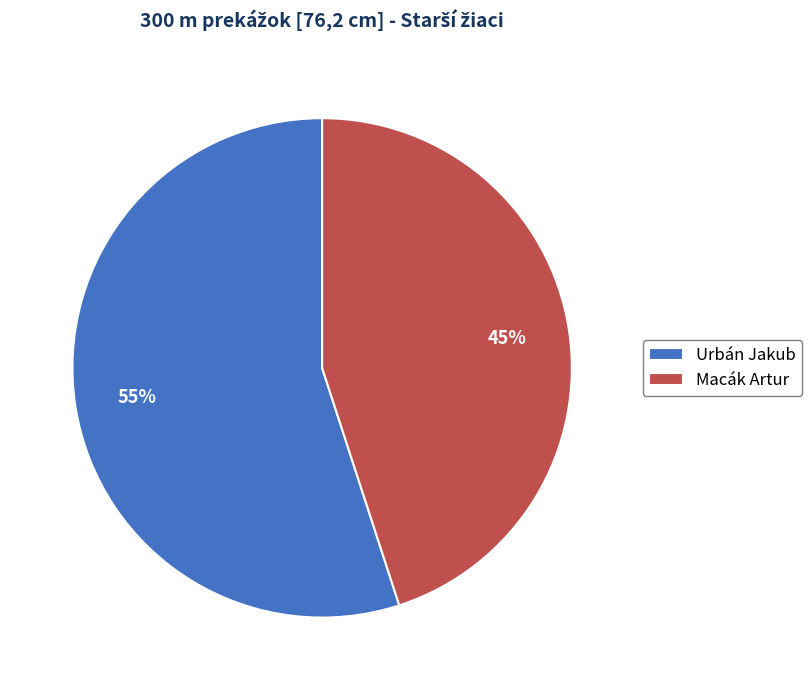

To the nearest percent, what percentage of the pie is Urbán Jakub?

55%